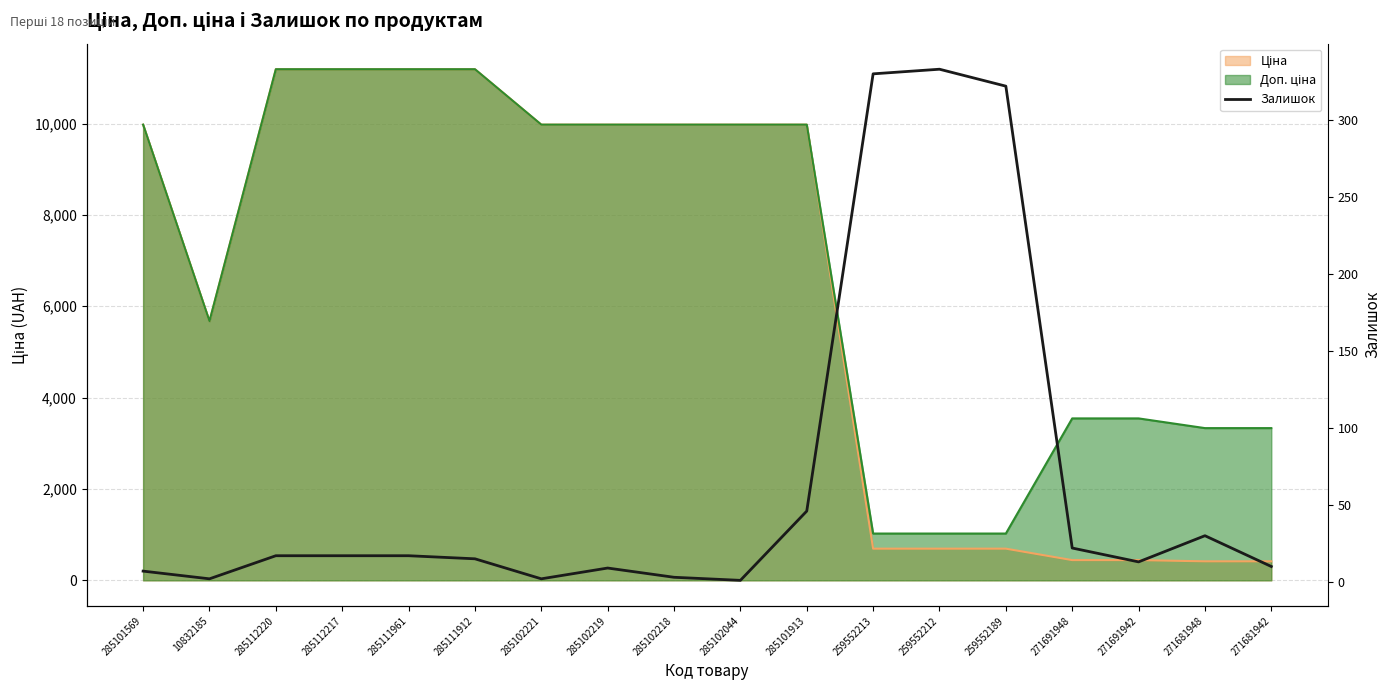

Which has a higher value, 285102219 or 285102218?

285102219